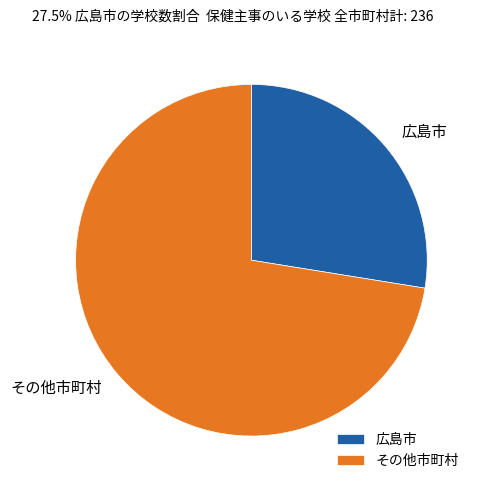

Which slice is the smallest?

広島市